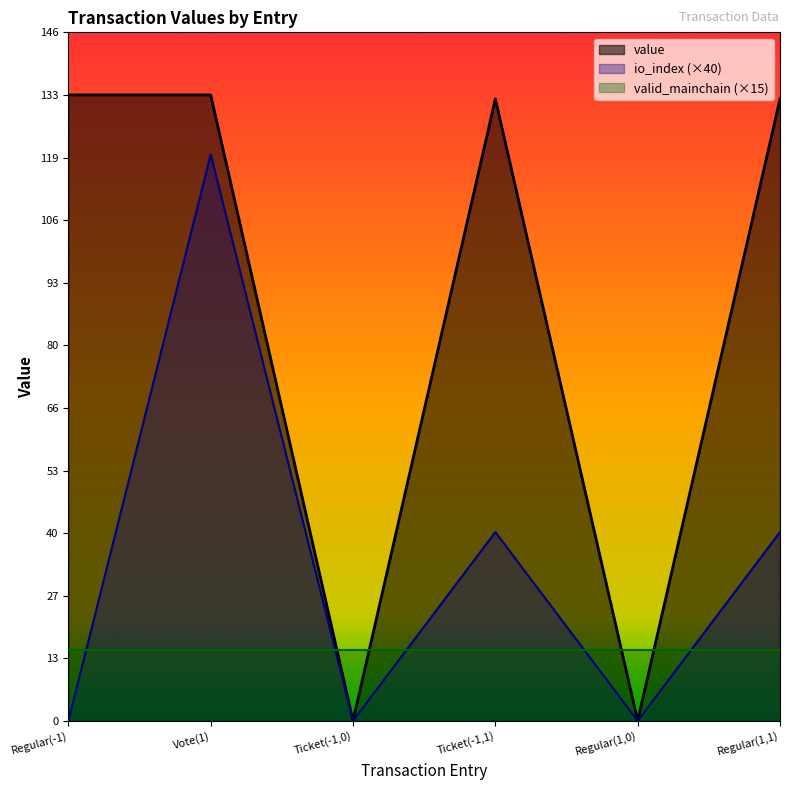

How many lines are shown in the chart?

3